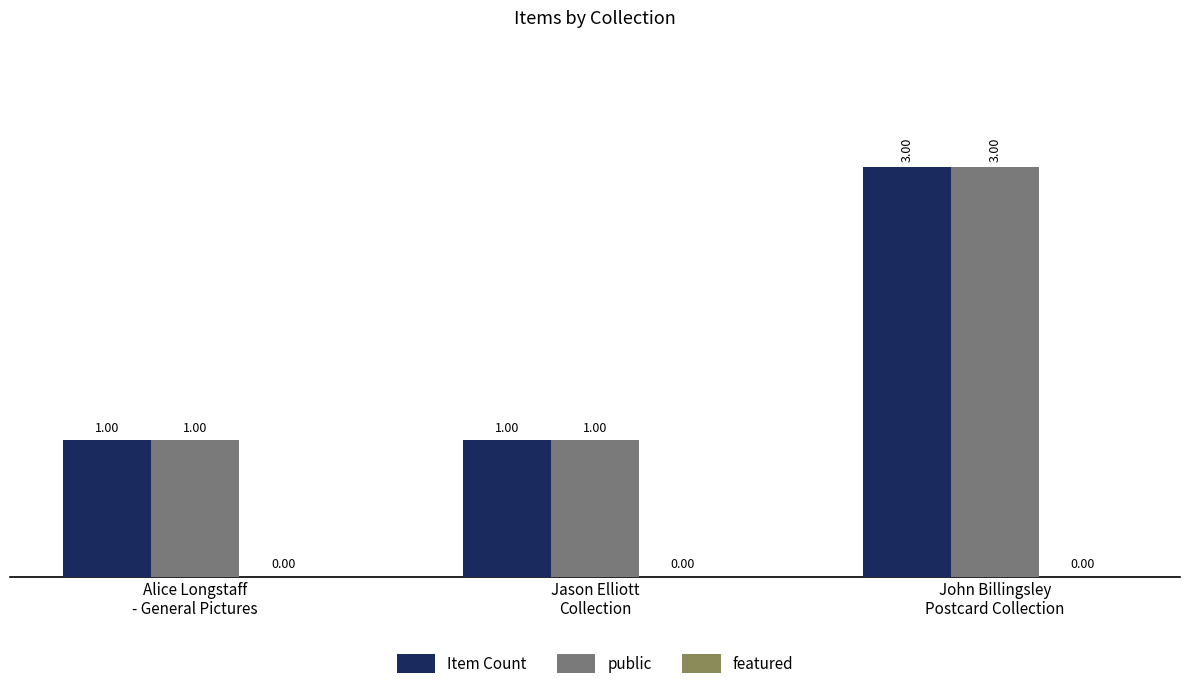

What is the sum of all Item Count values?

5